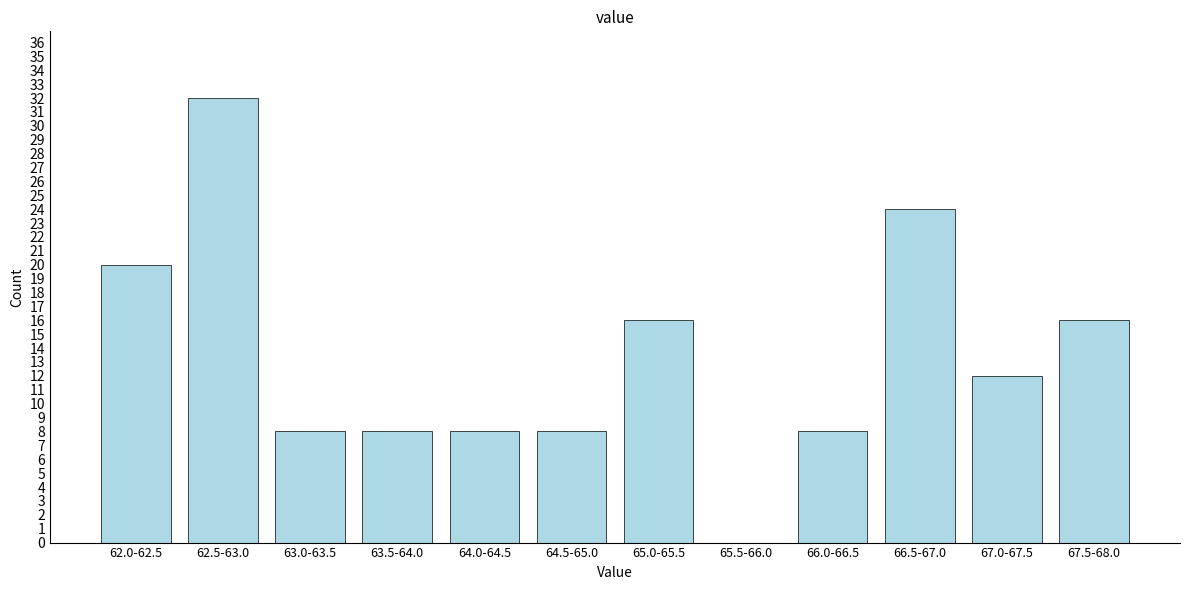

Reading left to right, extract all data points from this chart.

62.0-62.5=20	62.5-63.0=32	63.0-63.5=8	63.5-64.0=8	64.0-64.5=8	64.5-65.0=8	65.0-65.5=16	65.5-66.0=0	66.0-66.5=8	66.5-67.0=24	67.0-67.5=12	67.5-68.0=16